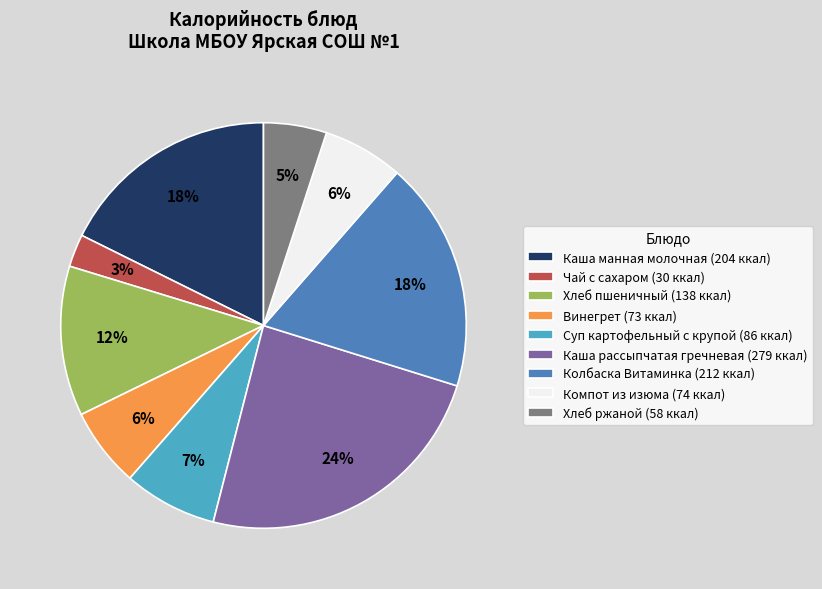

What percentage is the Компот из изюма slice, to the nearest percent?

6%